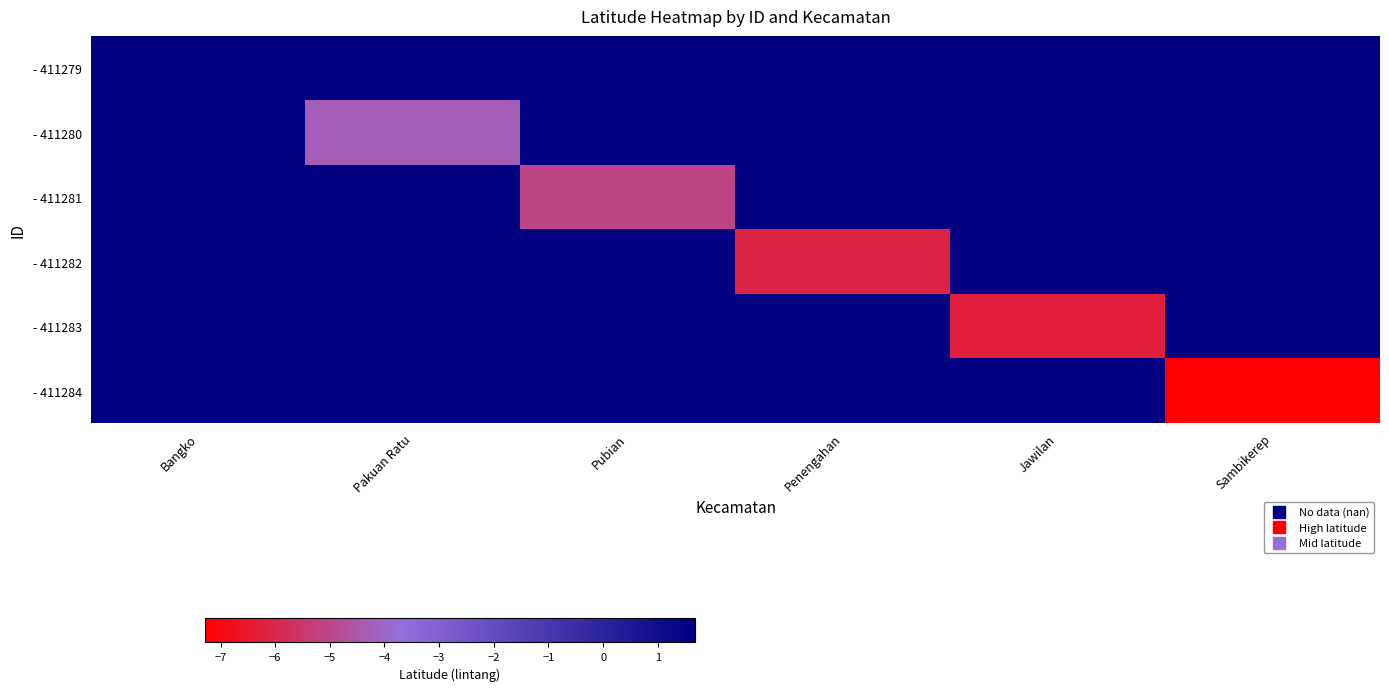

Is the value of - 411282 at Pubian greater than the value of - 411284 at Pakuan Ratu?

No